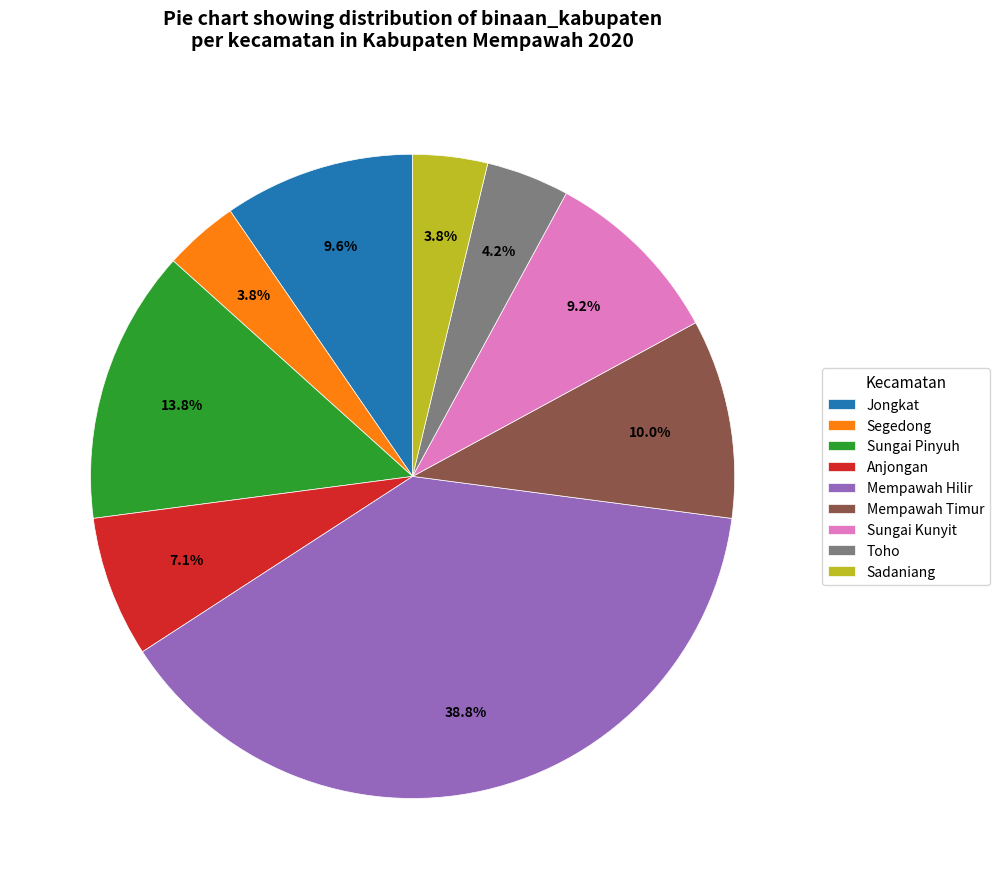

Which slice is the largest?

Mempawah Hilir